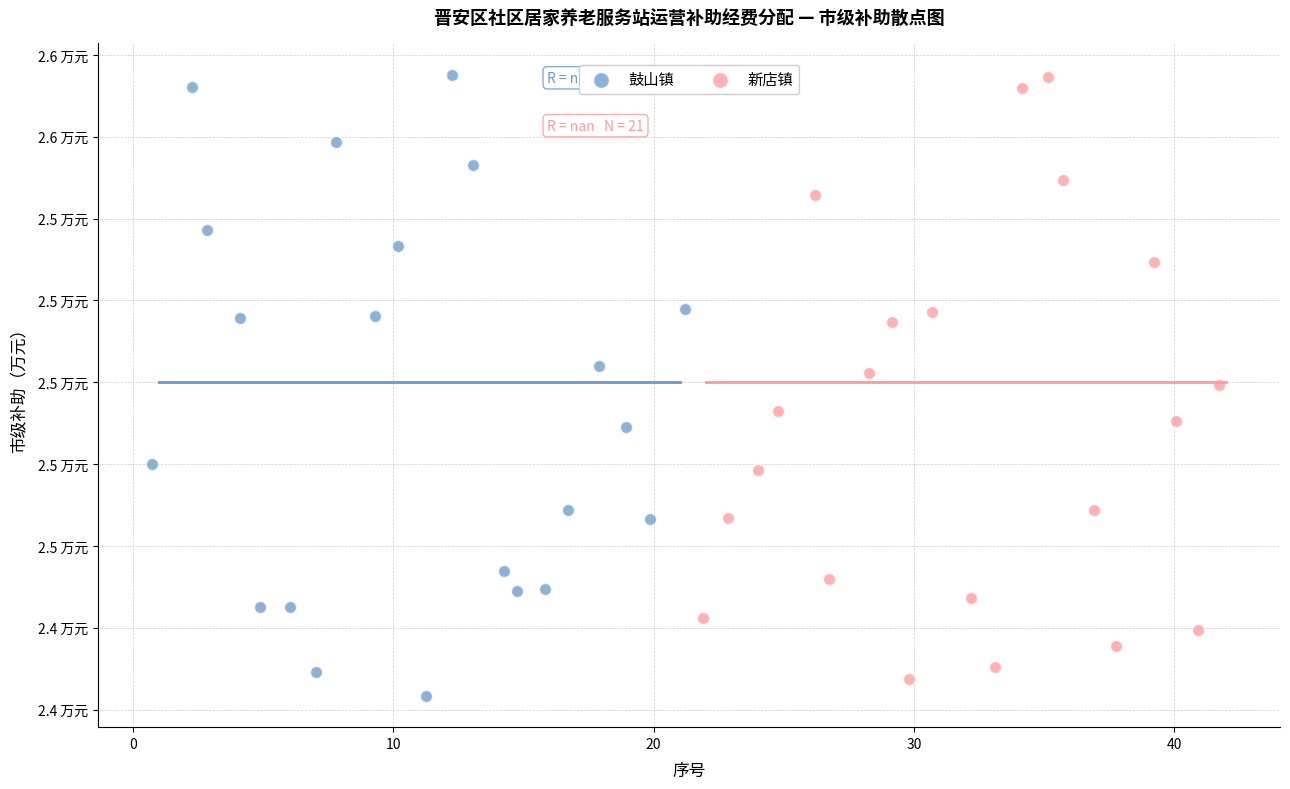

What are all the series names shown in the legend?

鼓山镇, 新店镇